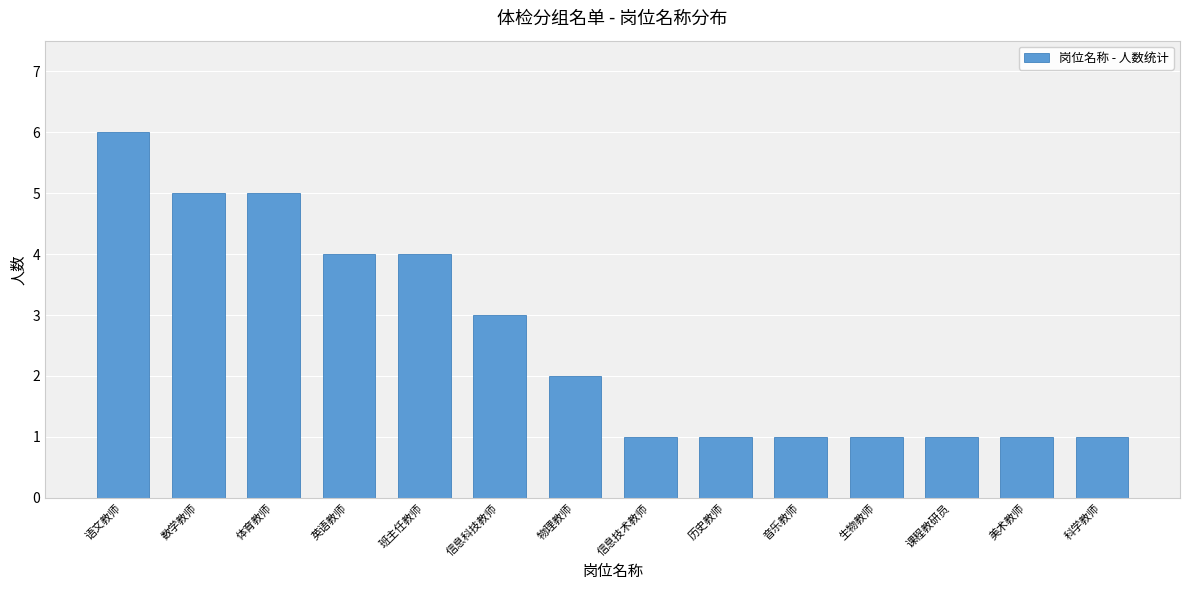

Reading right to left, list all the values displayed in this chart.

科学教师=1	美术教师=1	课程教研员=1	生物教师=1	音乐教师=1	历史教师=1	信息技术教师=1	物理教师=2	信息科技教师=3	班主任教师=4	英语教师=4	体育教师=5	数学教师=5	语文教师=6